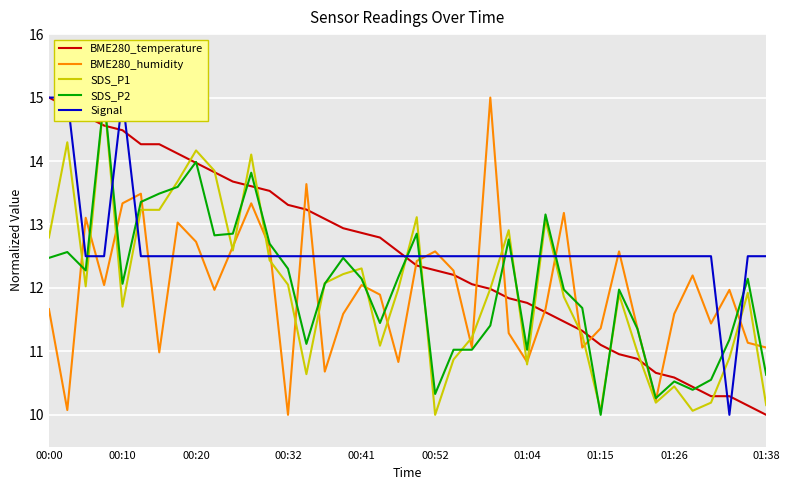

Is it true that BME280_humidity equals 12.7 at 00:20?

True